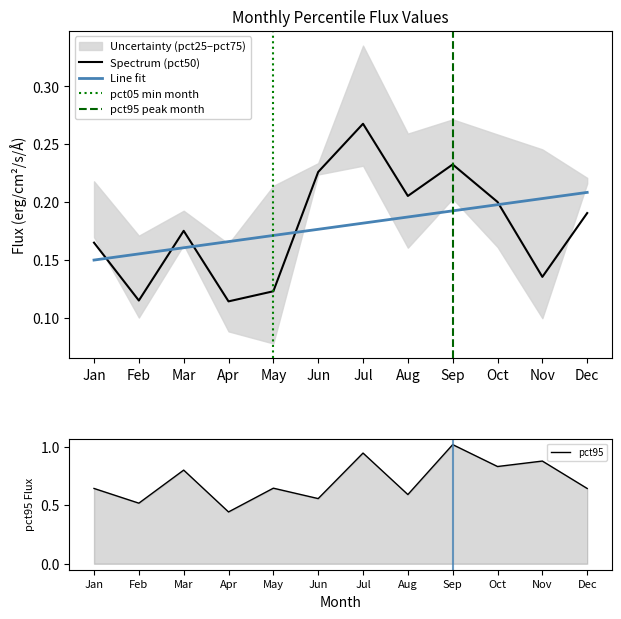

At how many categories does at least one series exceed 0?

12